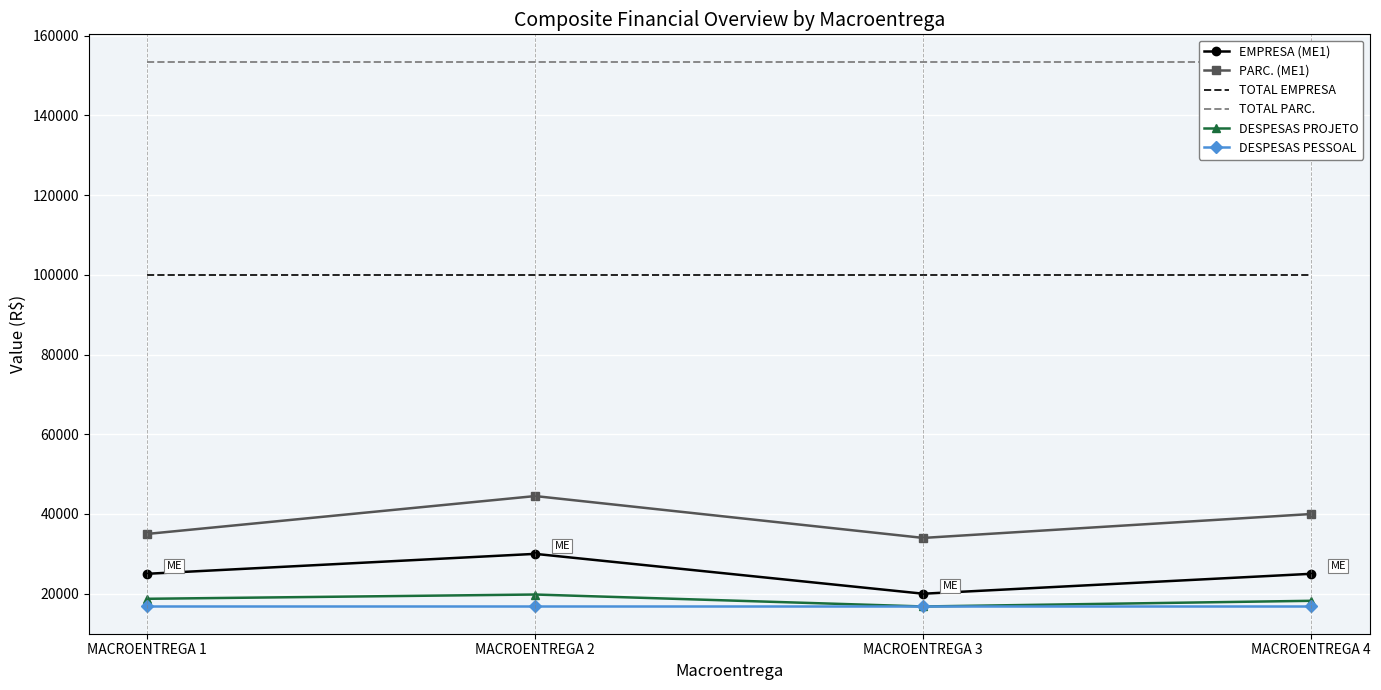

What is the value of the PARC. (ME1) point at the 3rd from the left?

34000